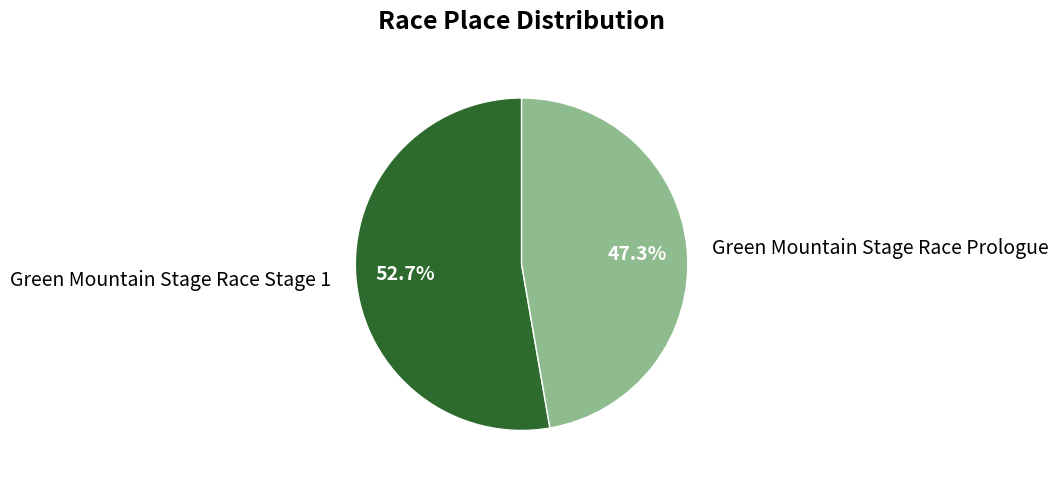

Does Green Mountain Stage Race Prologue account for over 50% of the chart?

No